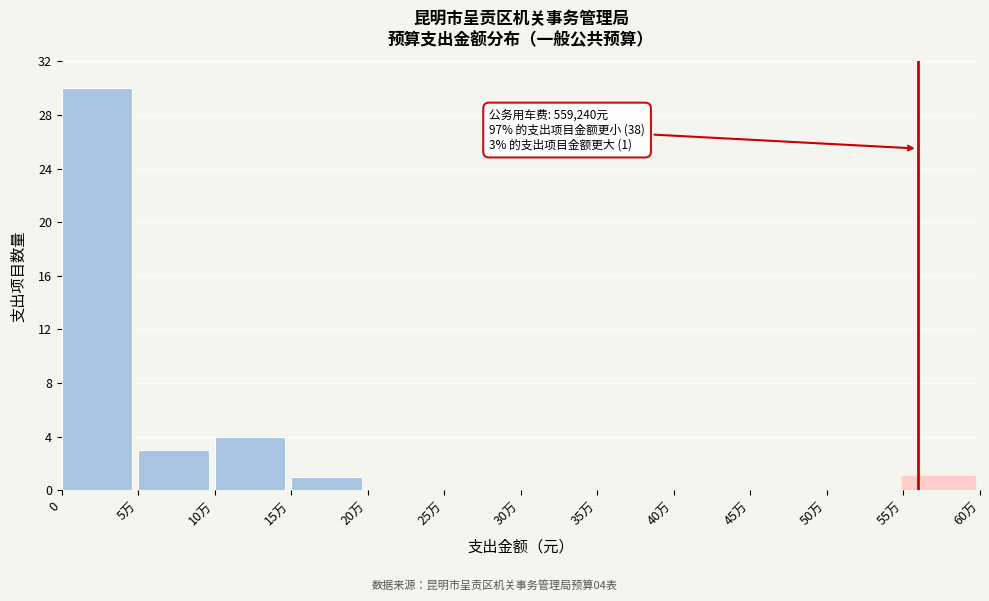

Reading left to right, list all the values displayed in this chart.

0=30	5万=3	10万=4	15万=1	20万=0	25万=0	30万=0	35万=0	40万=0	45万=0	50万=0	55万=1